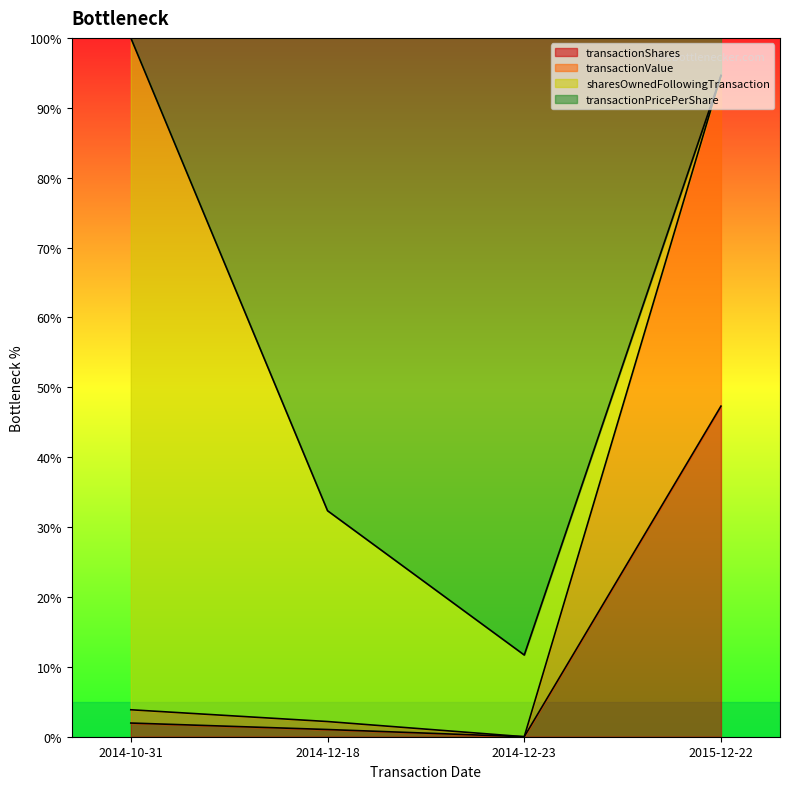

What is the highest value of the transactionShares series?

47.3